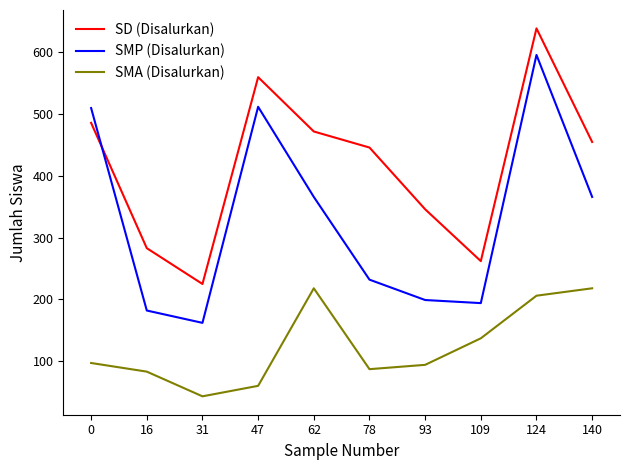

Where do SD (Disalurkan) and SMP (Disalurkan) first cross each other?

0 and 16